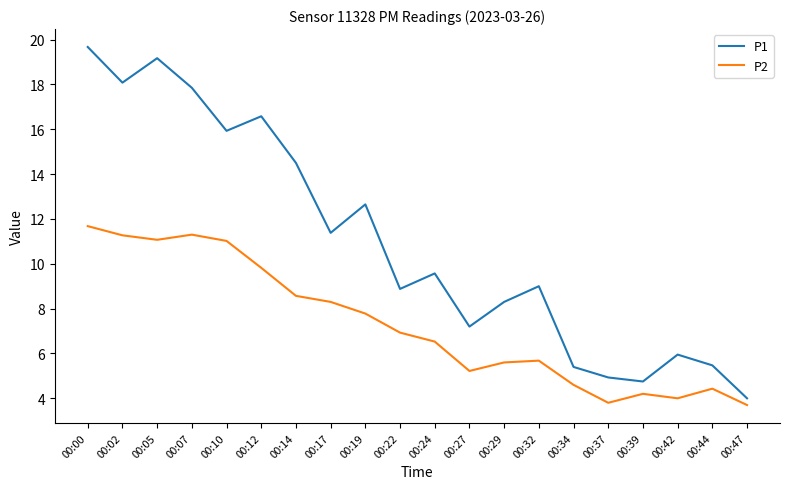

Count the number of categories in the chart.

20